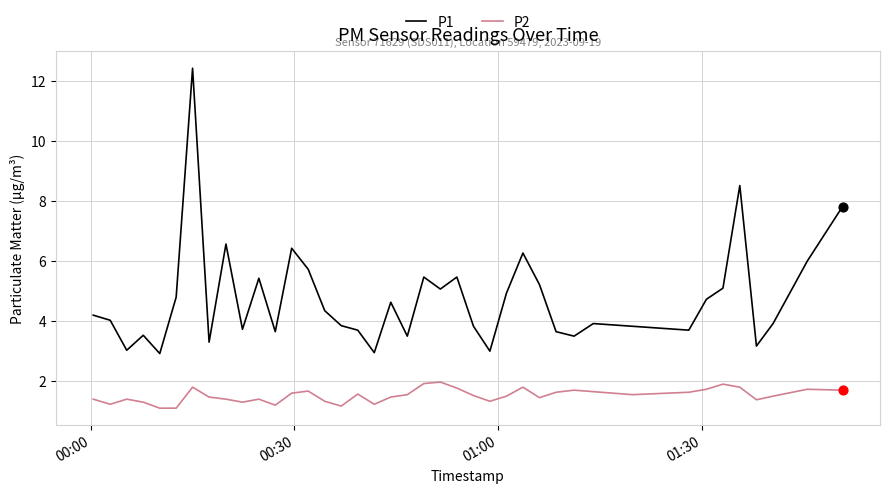

At how many categories does at least one series exceed 5?

14